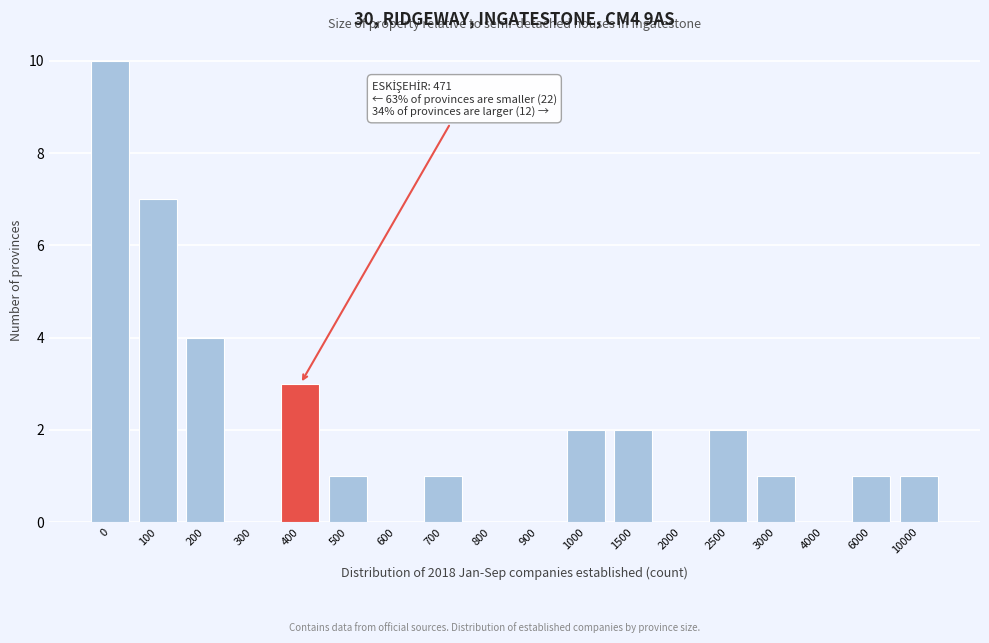

Reading right to left, extract all data points from this chart.

10000=1	6000=1	4000=0	3000=1	2500=2	2000=0	1500=2	1000=2	900=0	800=0	700=1	600=0	500=1	400=3	300=0	200=4	100=7	0=10